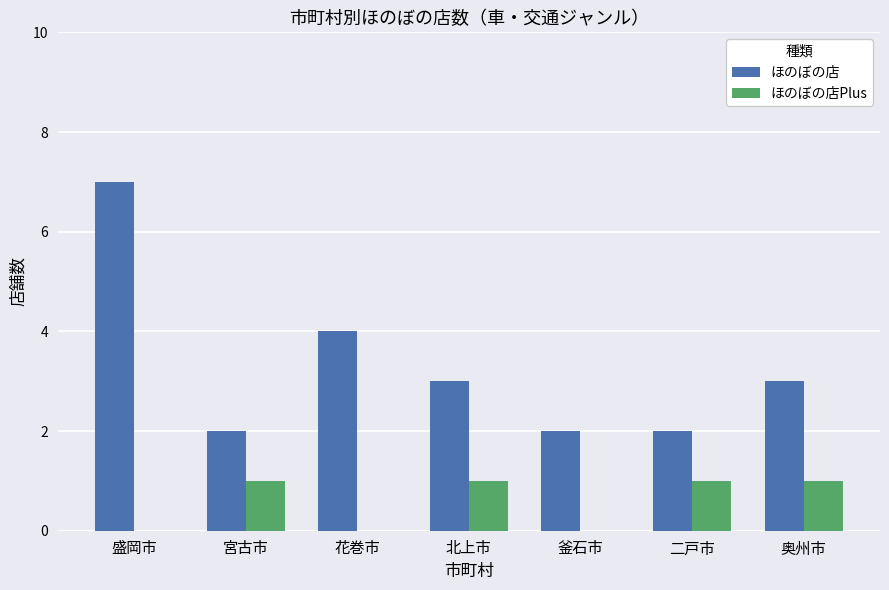

Reading left to right, what are all the values shown in this chart?

ほのぼの店: 7	2	4	3	2	2	3
ほのぼの店Plus: 0	1	0	1	0	1	1